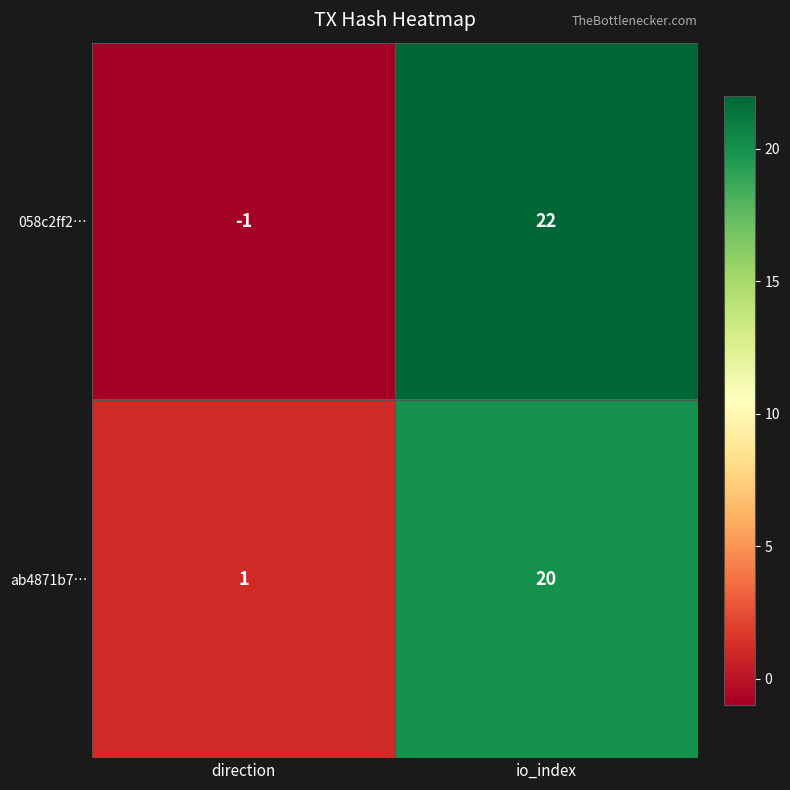

At which category is the sum across all series the highest?

io_index